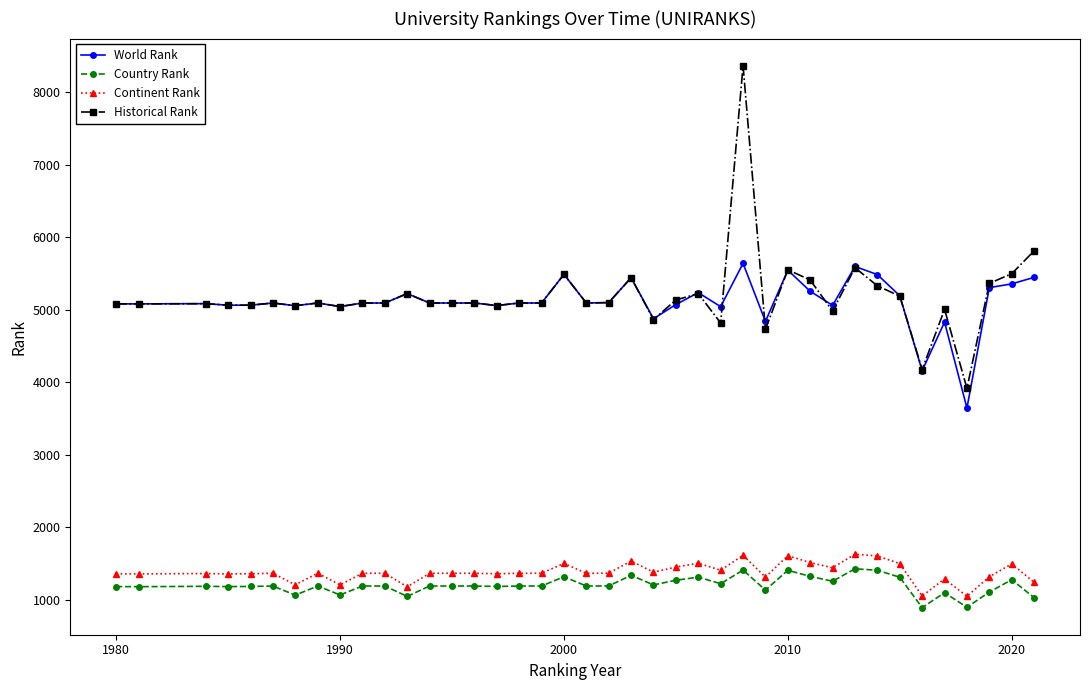

True or false: Country Rank and Historical Rank intersect in this chart.

False